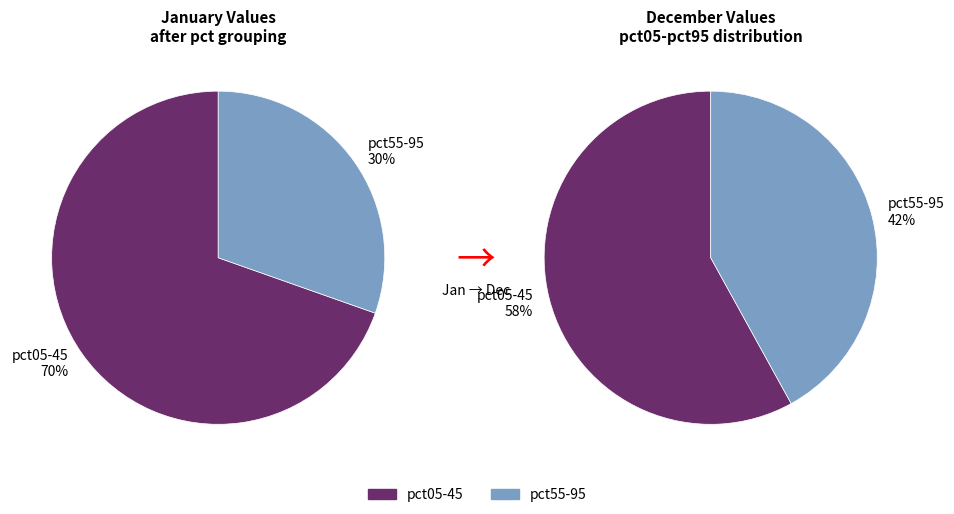

Does values_jan account for over 50% of the chart?

No